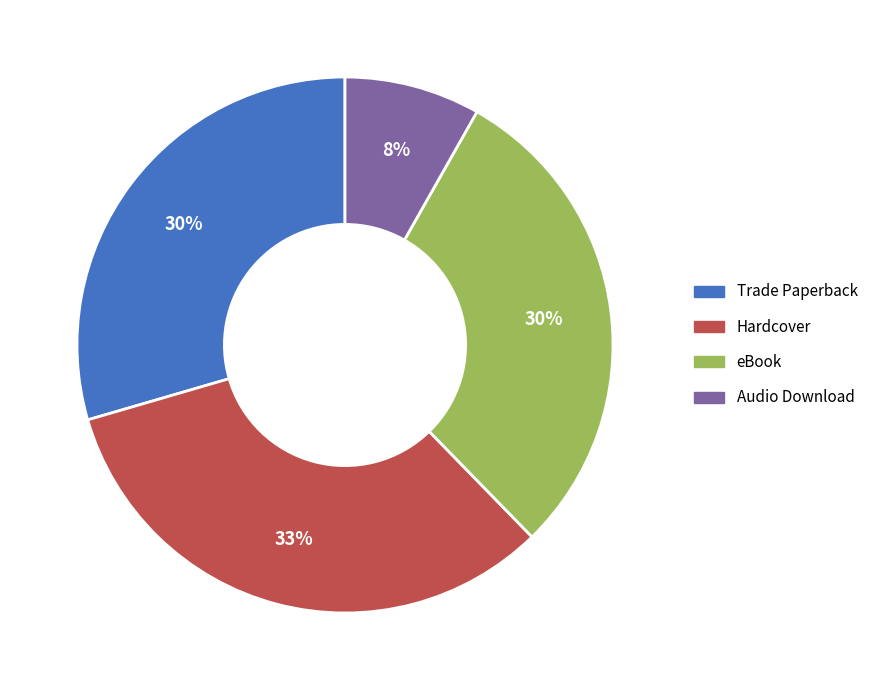

To the nearest percent, what percentage of the pie is Audio Download?

8%